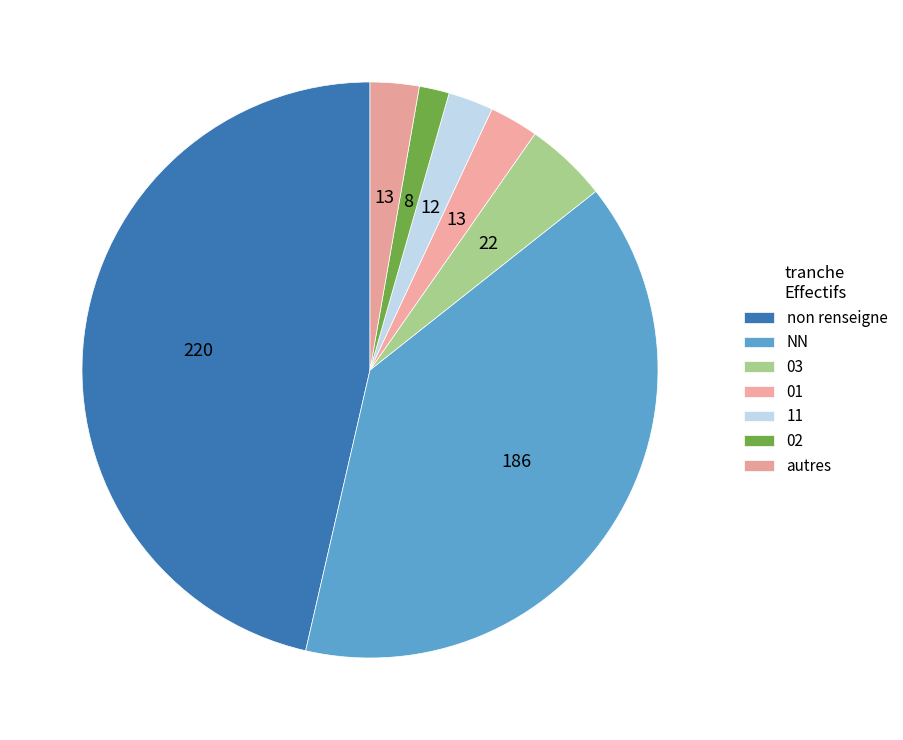

True or false: 11 accounts for 3% of the total.

True